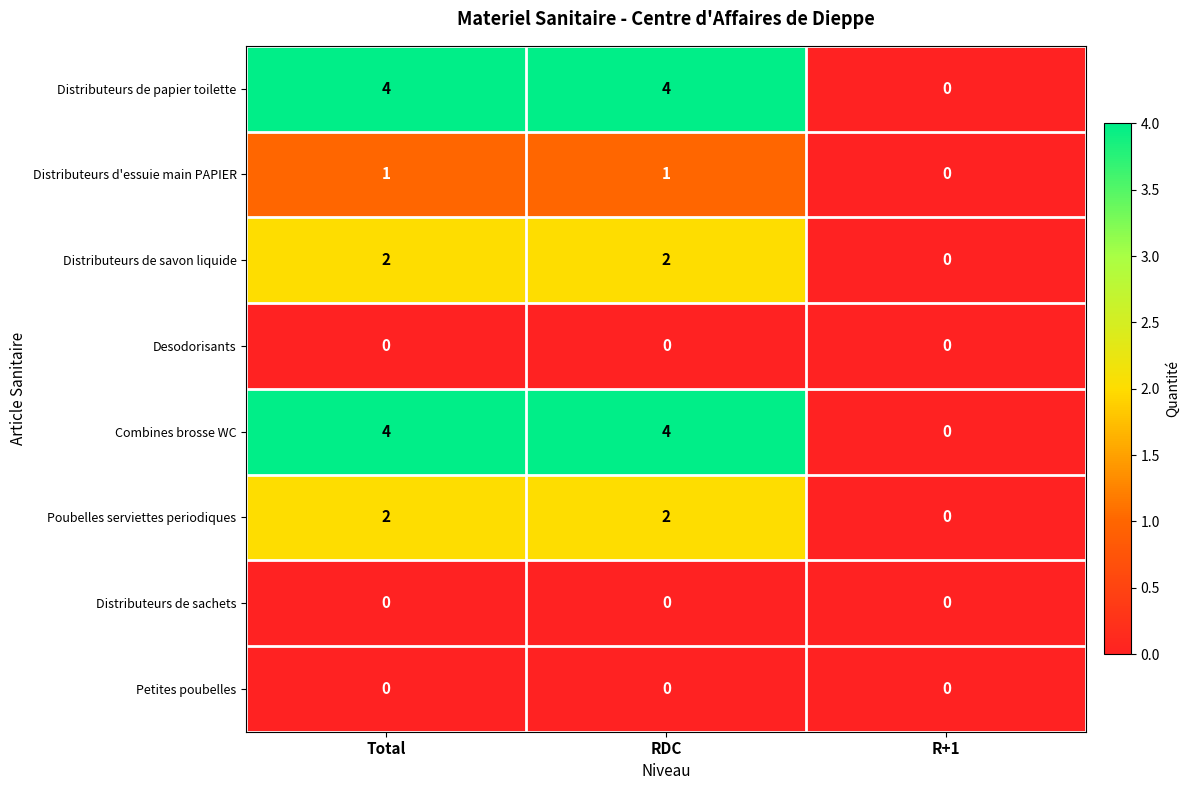

Reading left to right, what are all the values shown in this chart?

Distributeurs de papier toilette: Total=4	RDC=4	R+1=0
Distributeurs d'essuie main PAPIER: Total=1	RDC=1	R+1=0
Distributeurs de savon liquide: Total=2	RDC=2	R+1=0
Desodorisants: Total=0	RDC=0	R+1=0
Combines brosse WC: Total=4	RDC=4	R+1=0
Poubelles serviettes periodiques: Total=2	RDC=2	R+1=0
Distributeurs de sachets: Total=0	RDC=0	R+1=0
Petites poubelles: Total=0	RDC=0	R+1=0